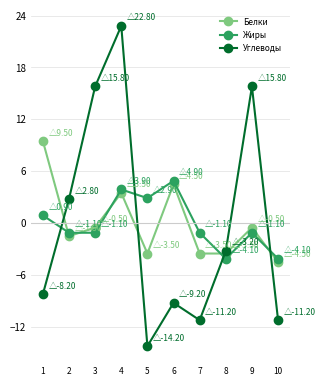

Which series has the widest spread of values?

Углеводы